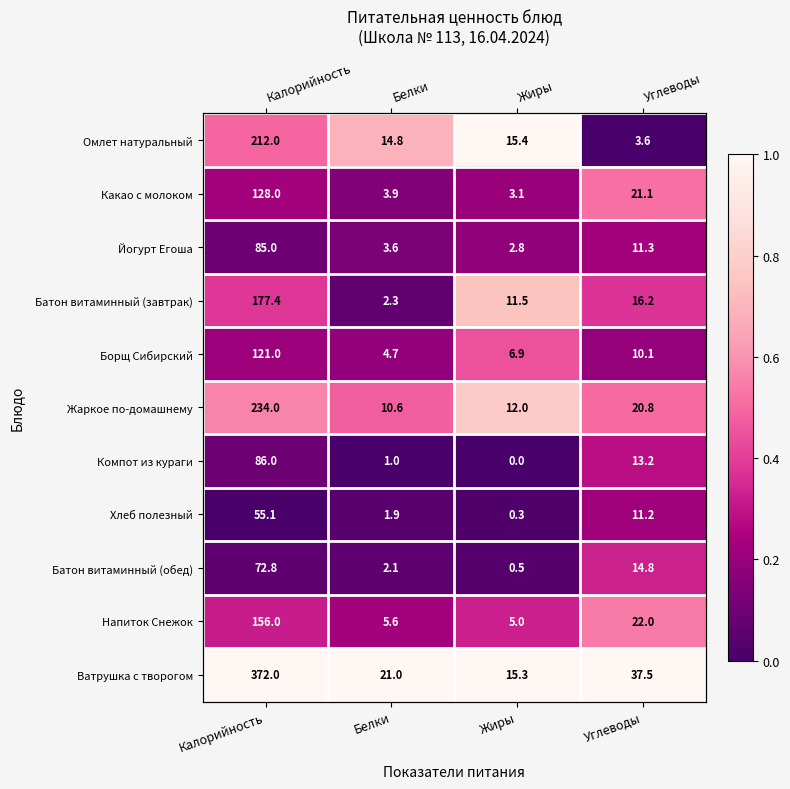

What is the sum of all Какао с молоком values?

1.1